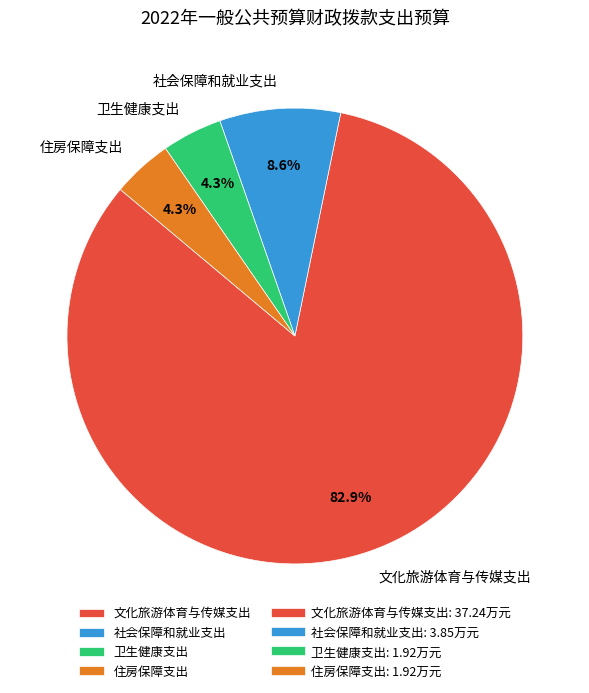

To the nearest percent, what is the difference between the largest and smallest slice percentages?

79%